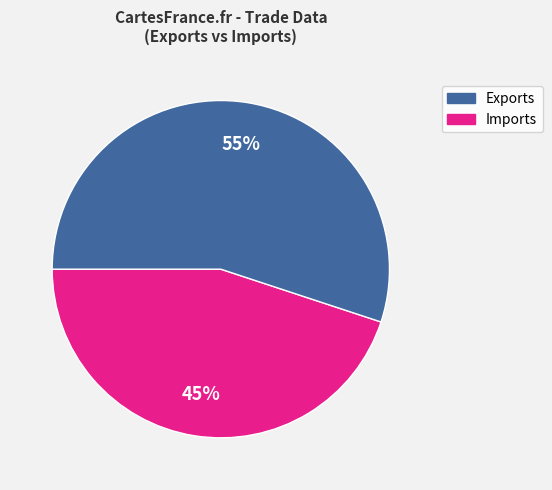

Does any single category account for the majority?

Yes